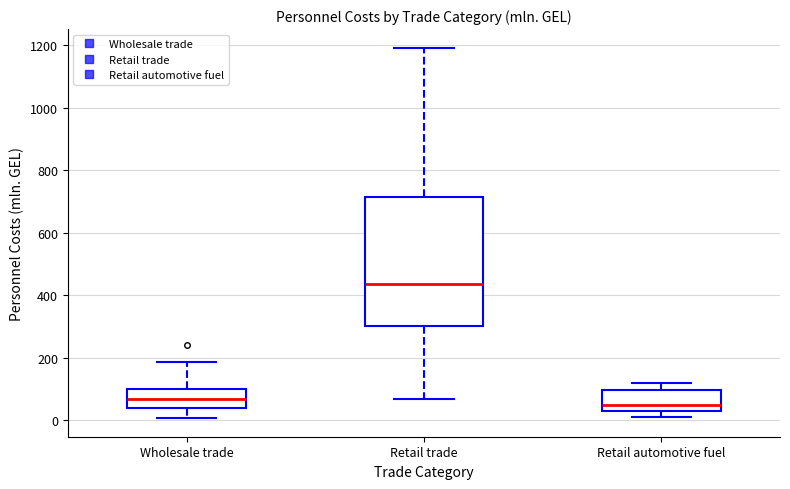

Which box is the tallest, from its lower edge to its upper edge?

Retail trade